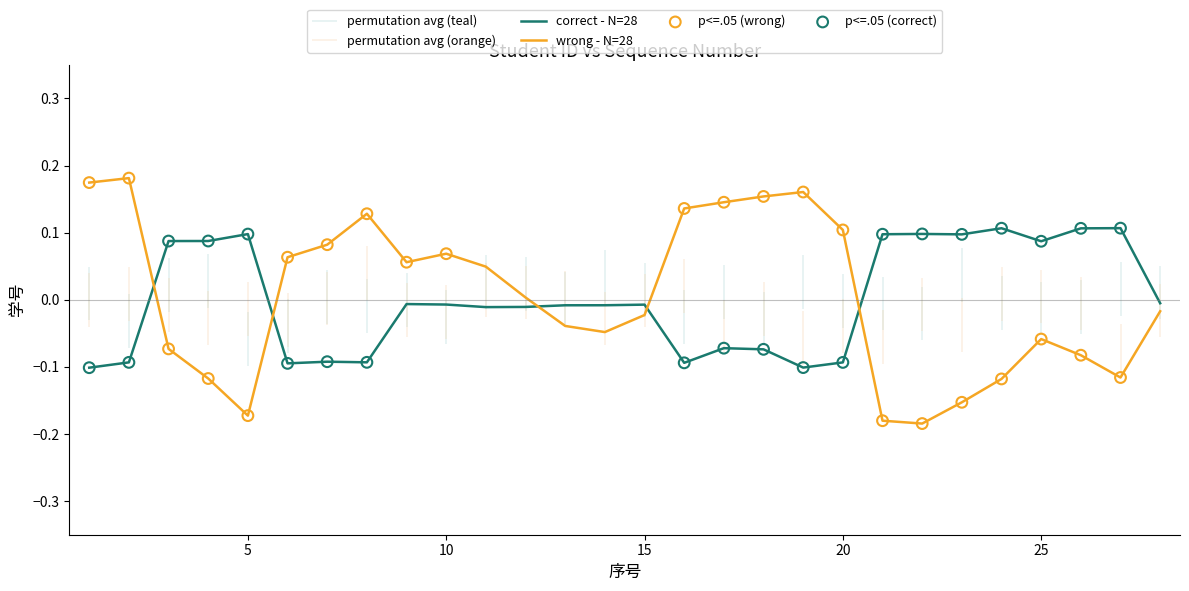

What is the change in value from 8 to 28?

+0.1